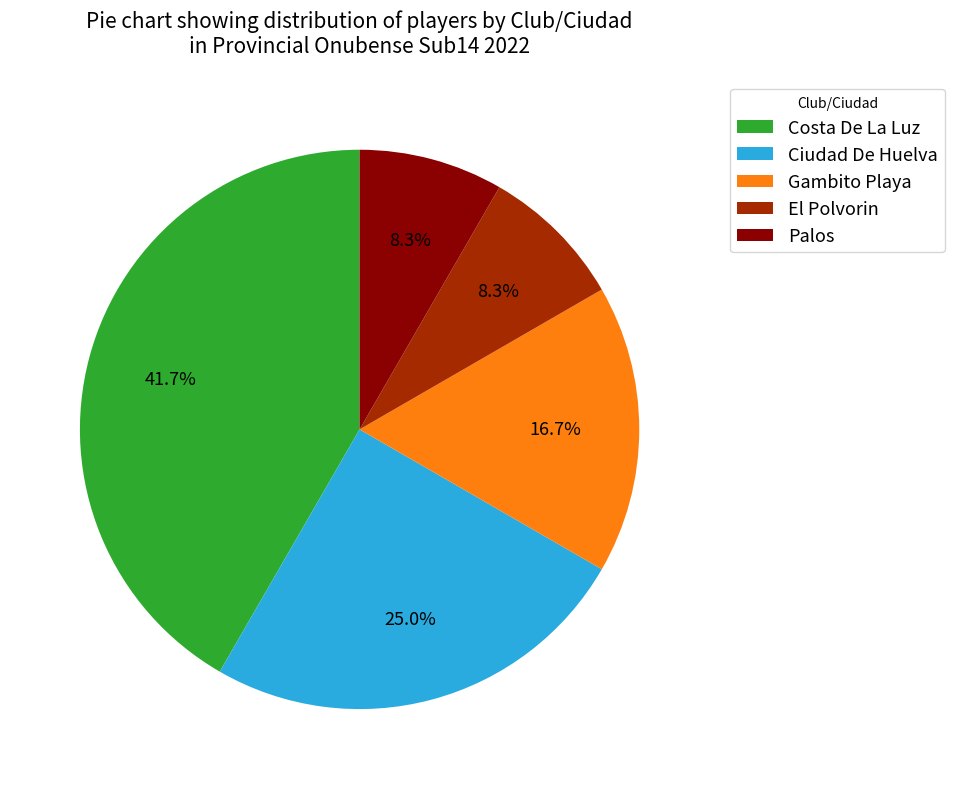

What percentage do Costa De La Luz and El Polvorin together represent?

50.0%